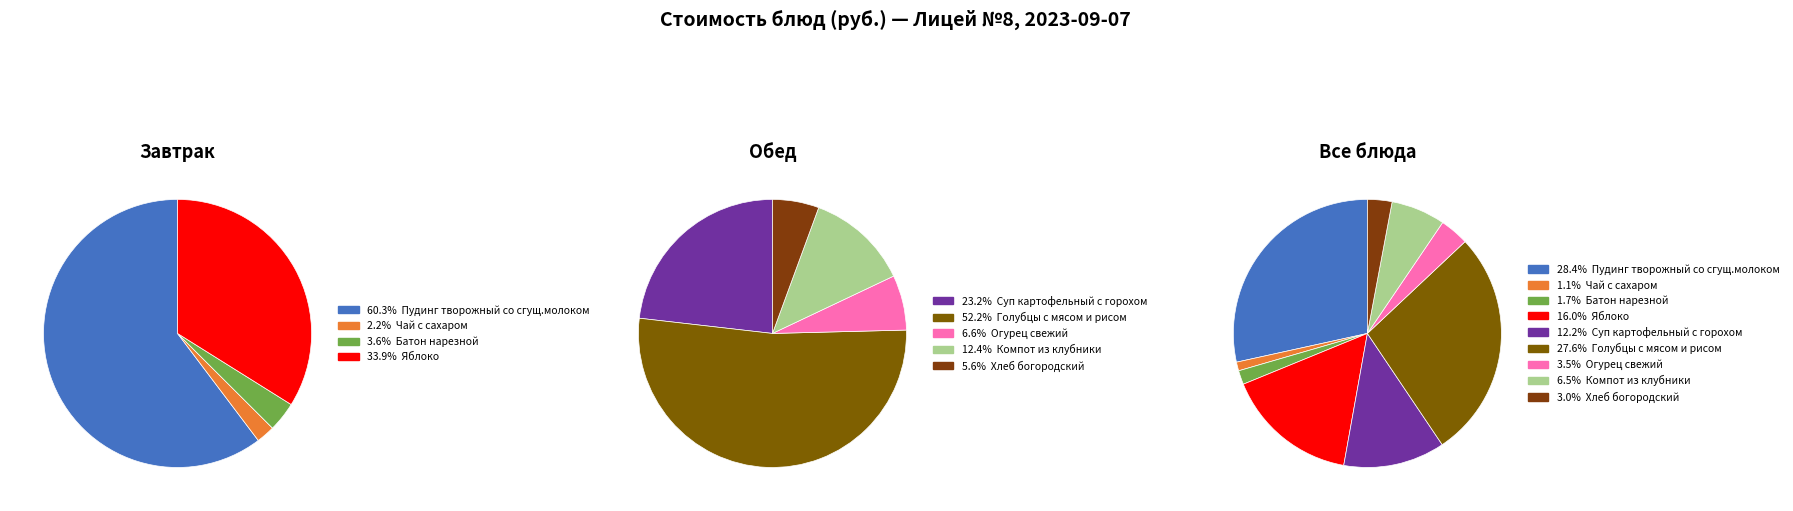

How many segments does this pie chart have?

9